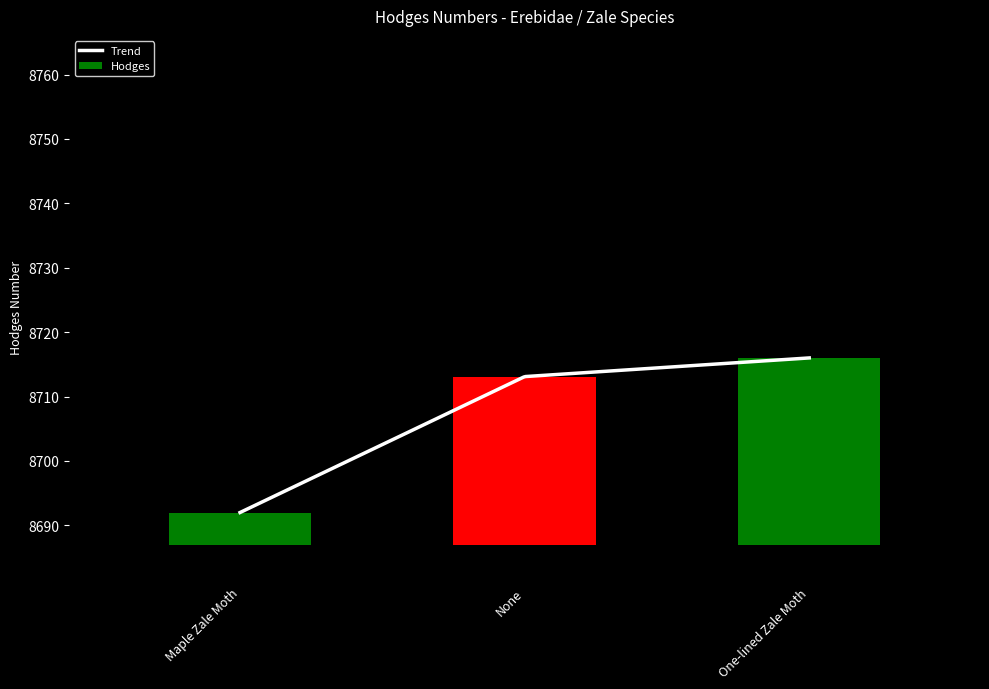

Reading left to right, list all the values displayed in this chart.

5.0	26.1	29.0